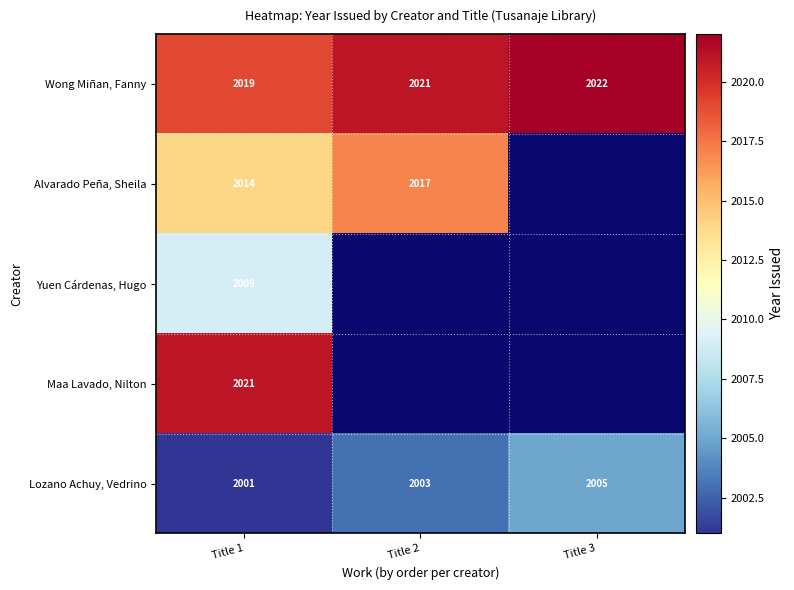

Which category has the lowest value in the Lozano Achuy, Vedrino series?

Title 1